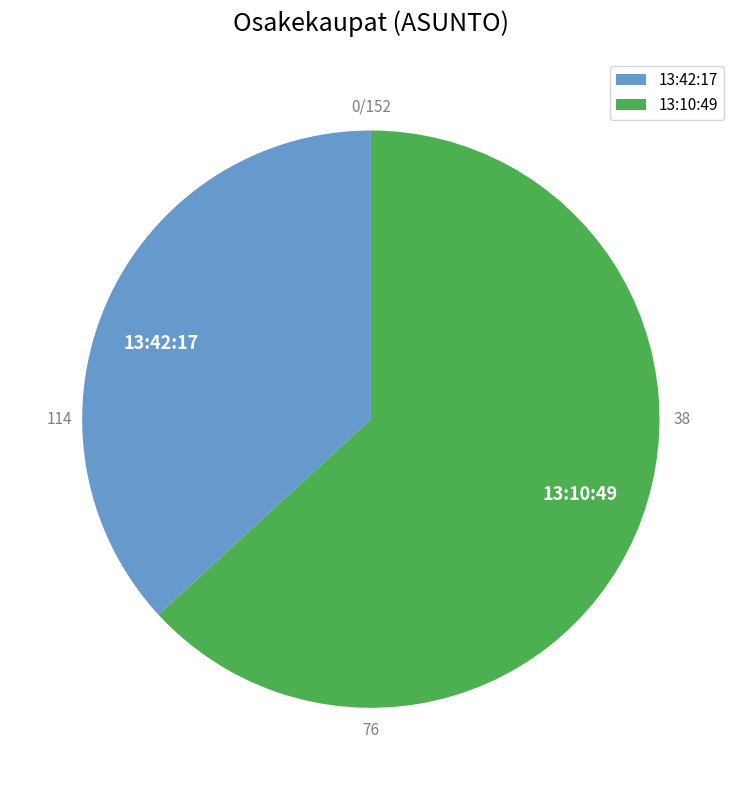

Is it true that 13:42:17 is 44% of the pie?

False